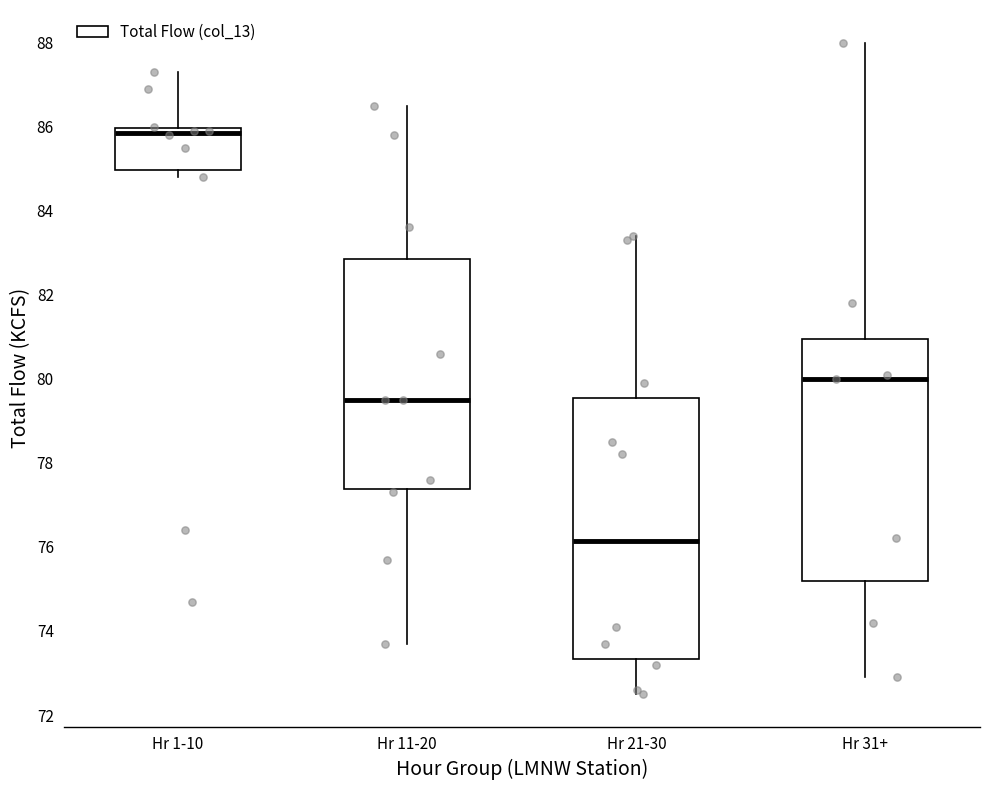

Which box has the highest median line?

Hr 1-10